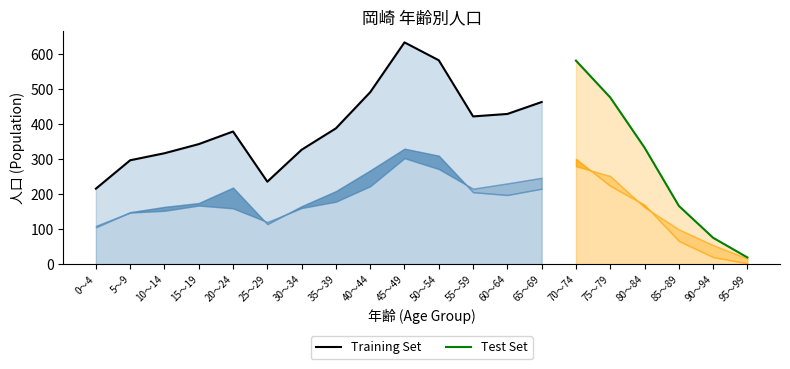

What is the sum of the 計 values at 40～44 and 30～34?

818